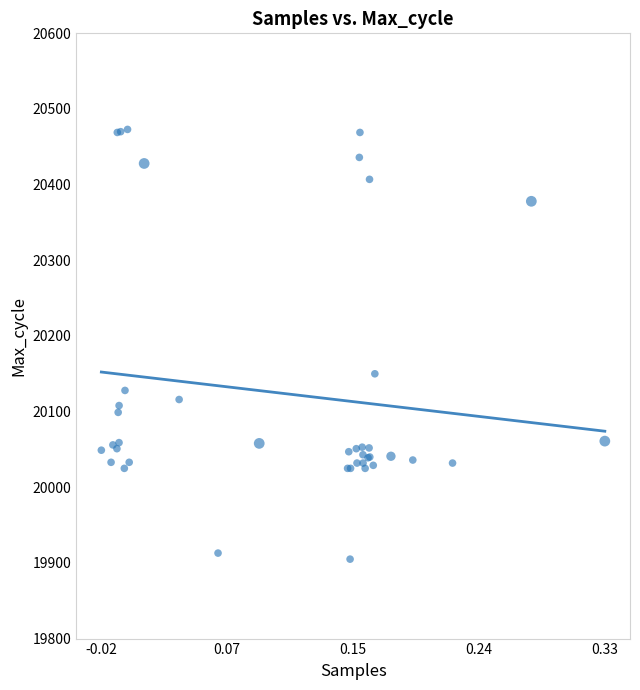

What Y value in the scatter plot is closest to 20189?

20150